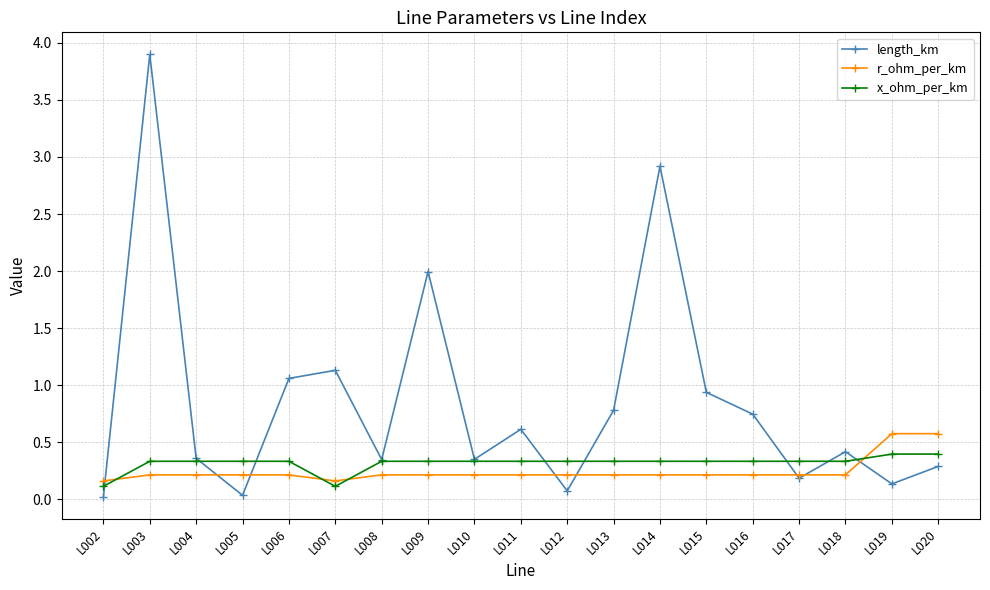

How many categories are shown in the chart?

19